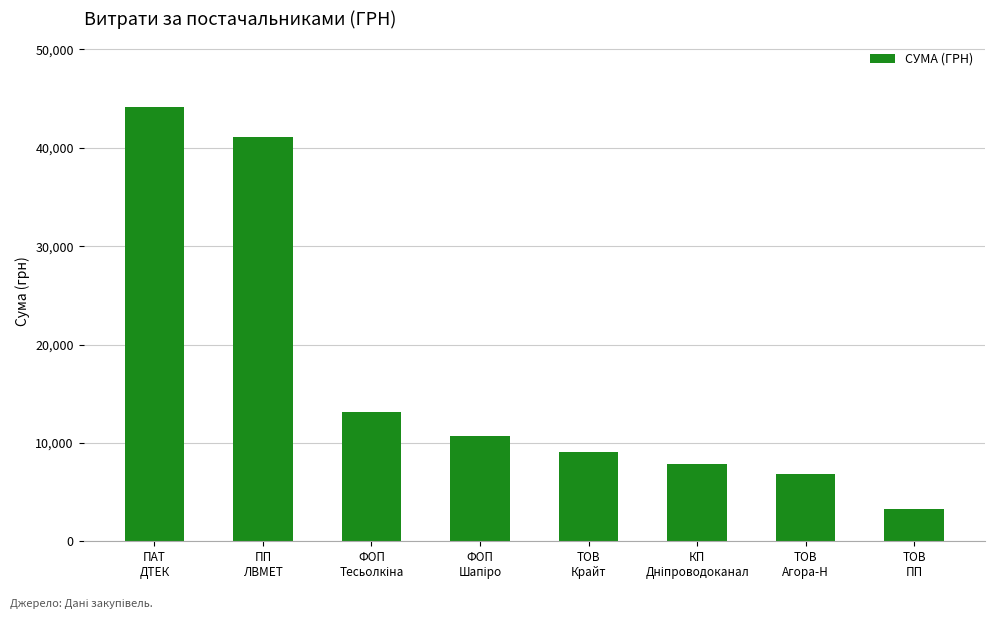

What is the sum of all values?

136257.9